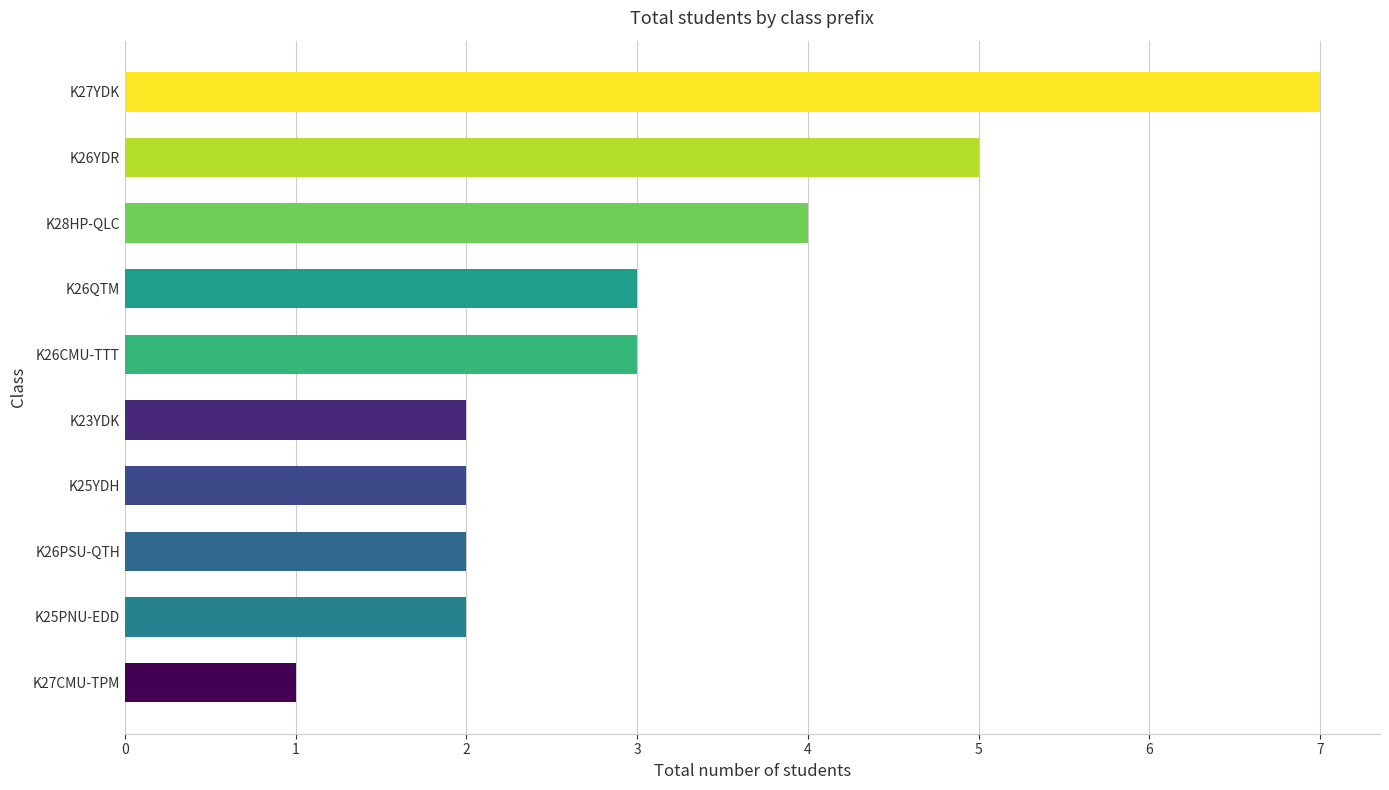

How many values are below 3?

5